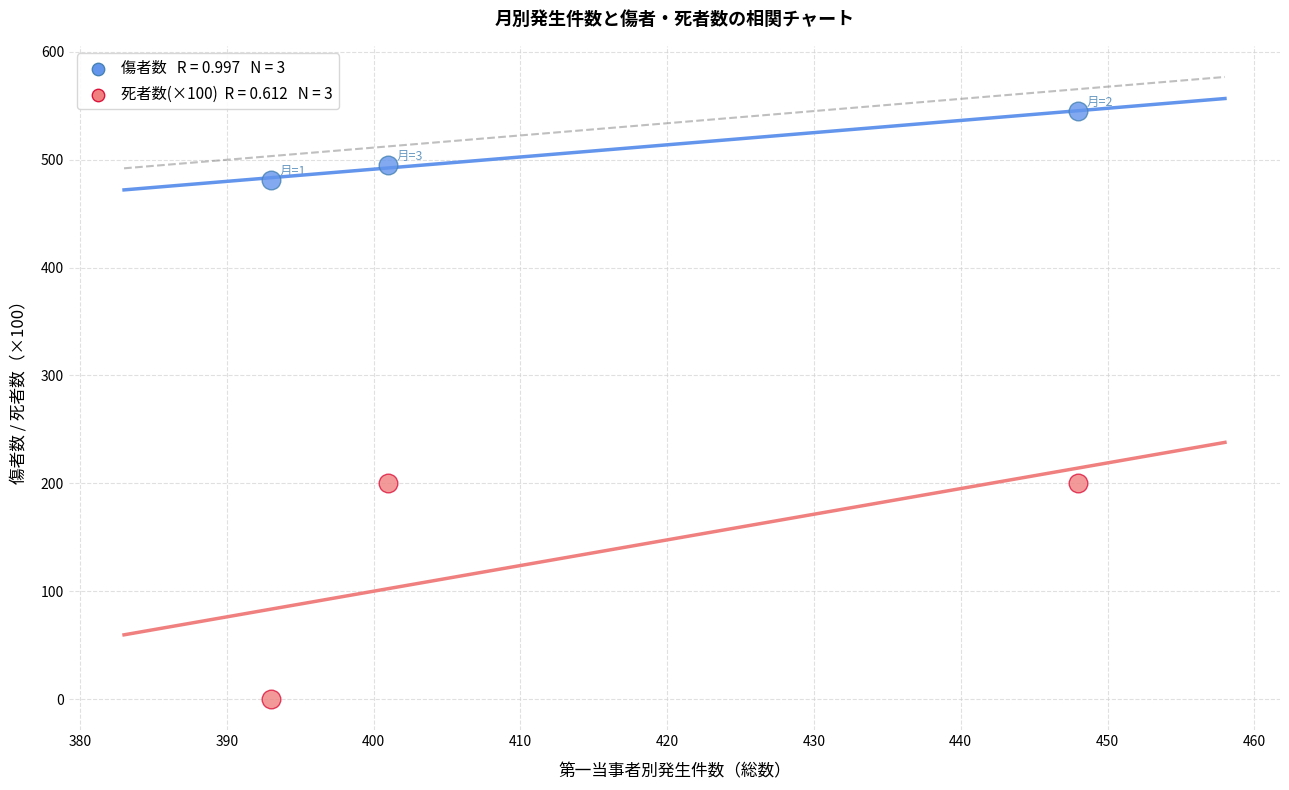

Across all data points, what is the average Y value?

320